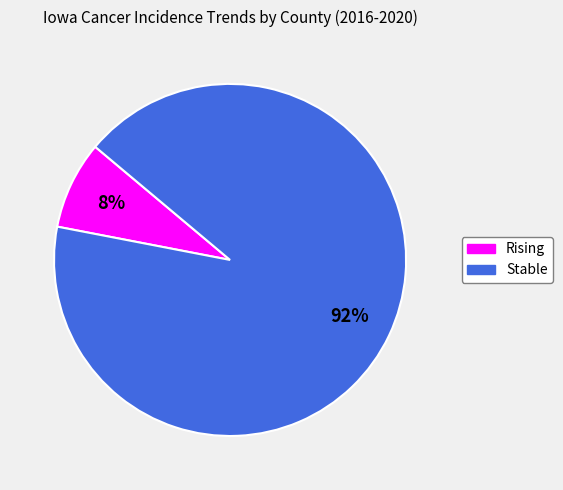

To the nearest percent, what is the average slice percentage?

50%